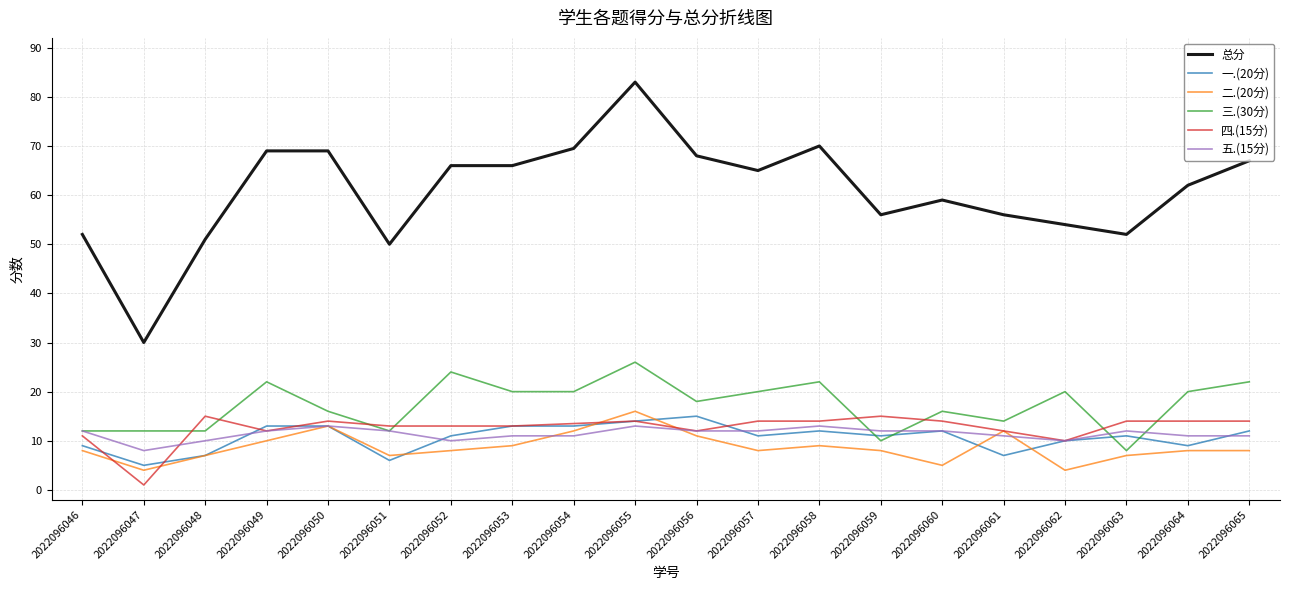

How many lines are shown in the chart?

6